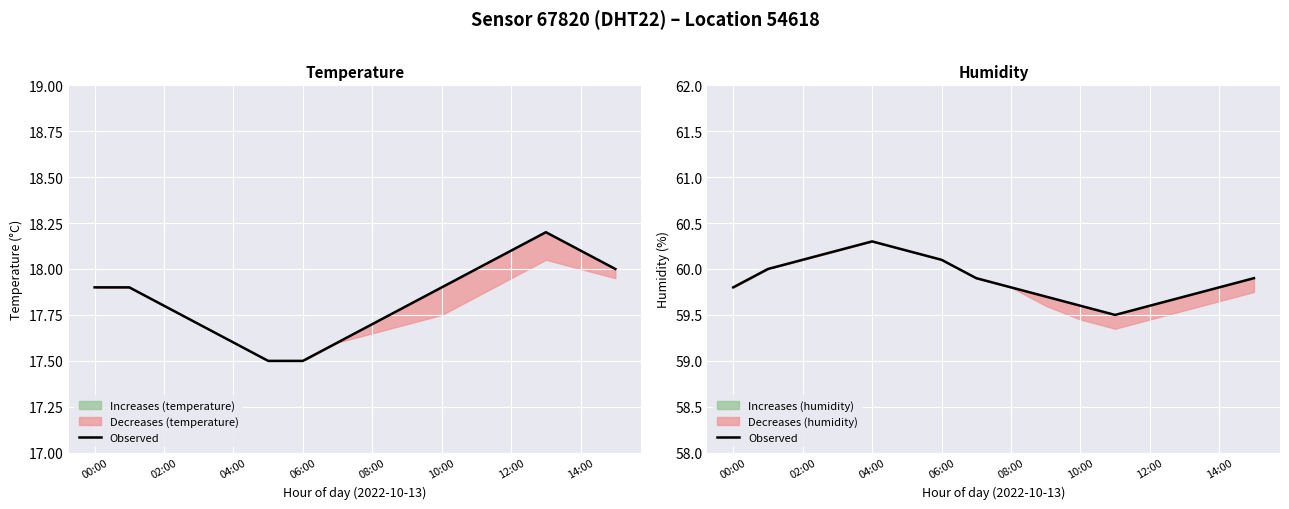

The chart shows a value of 20.7 at 08:00. True or false?

False